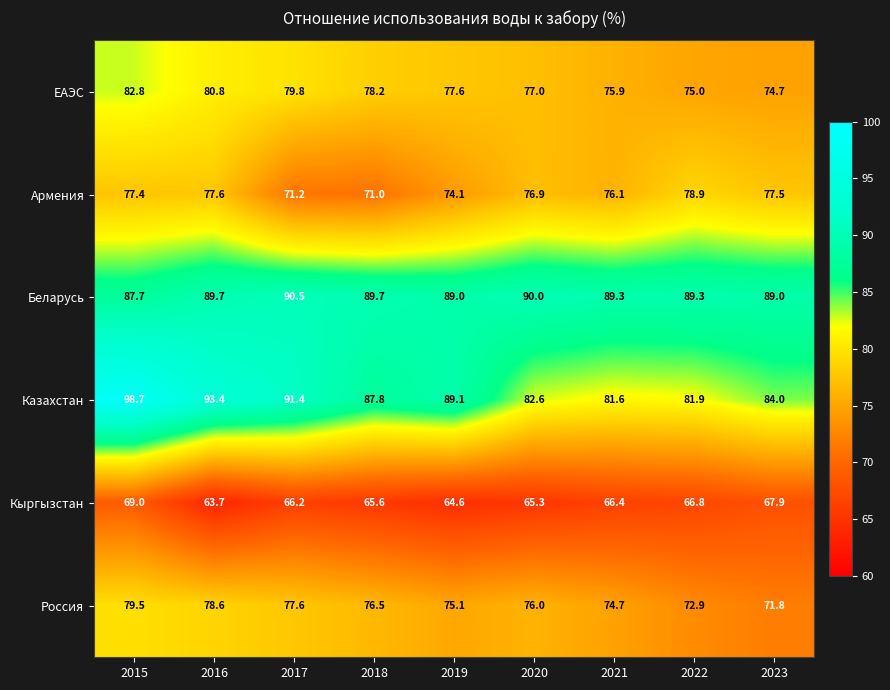

At which category does the chart reach its minimum across all series?

2016